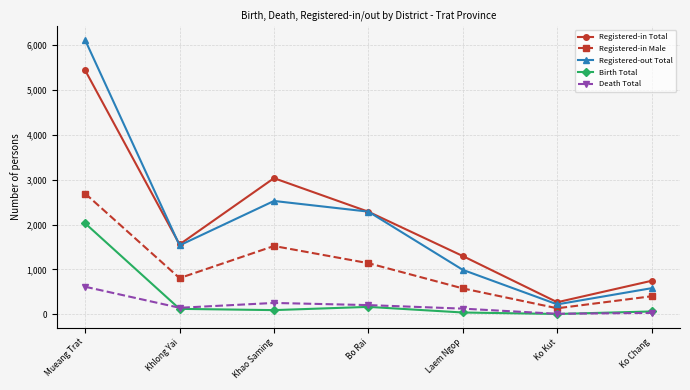

At which label is Registered-in Male closest to 1413?

Khao Saming